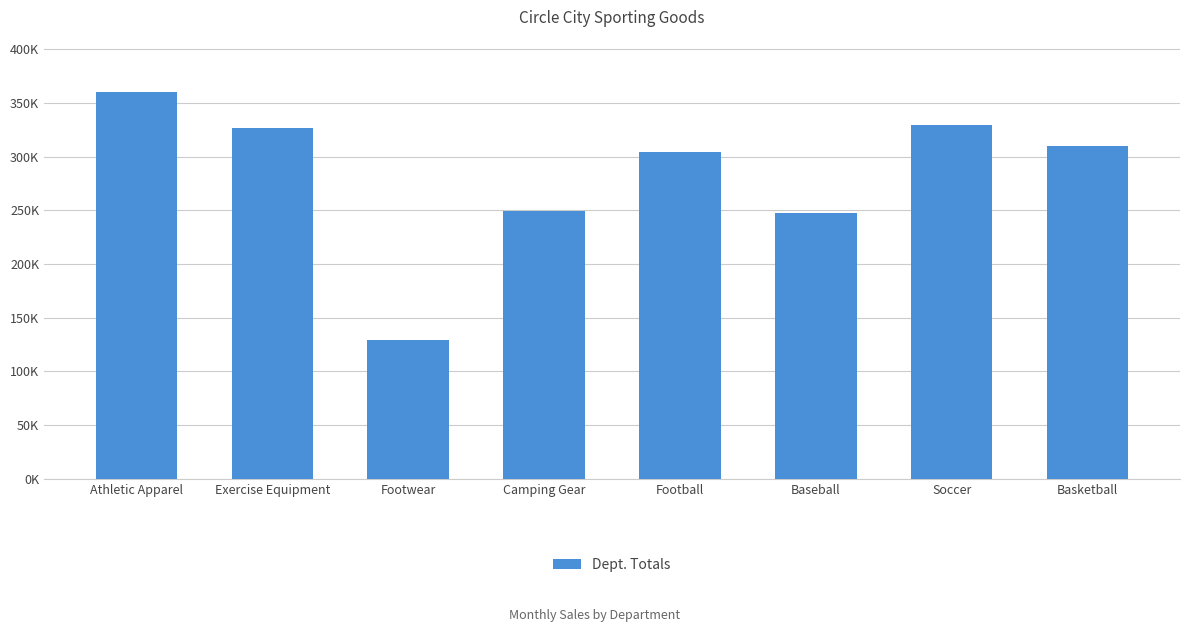

What is the minimum value shown in the chart?

129396.6